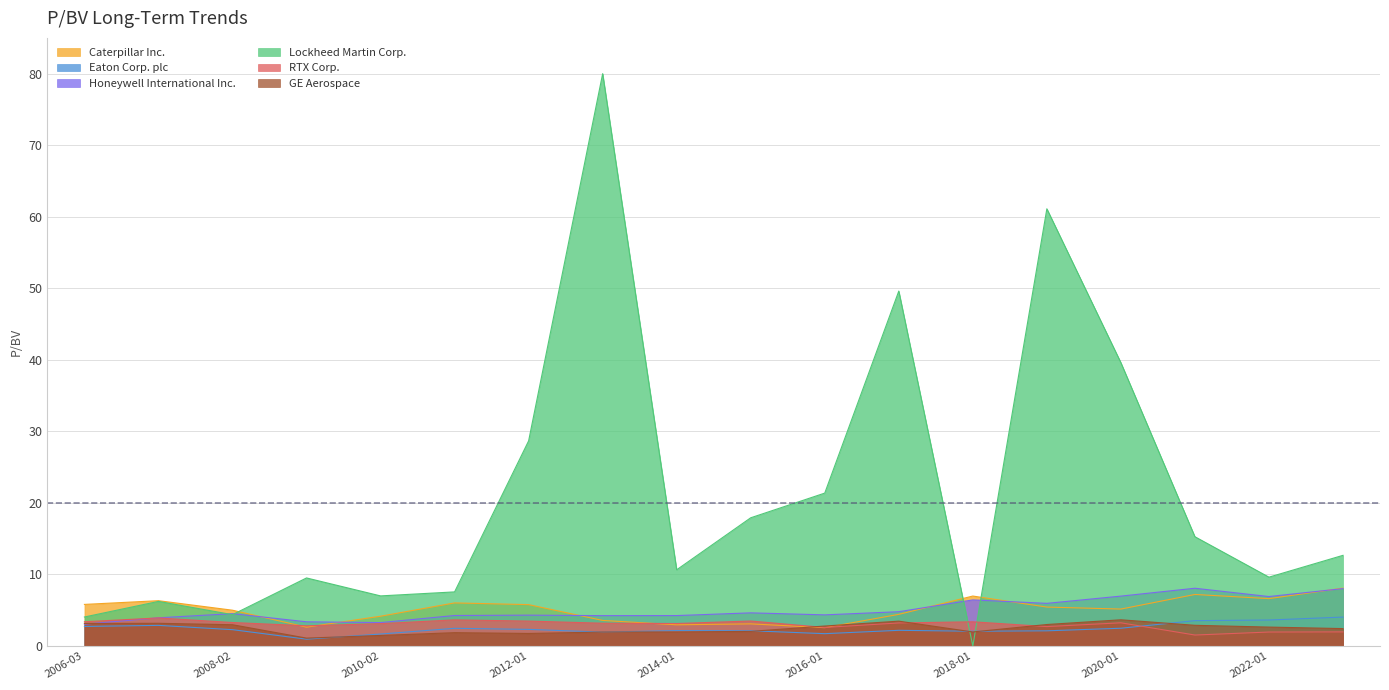

Which series has the widest spread of values?

Lockheed Martin Corp.